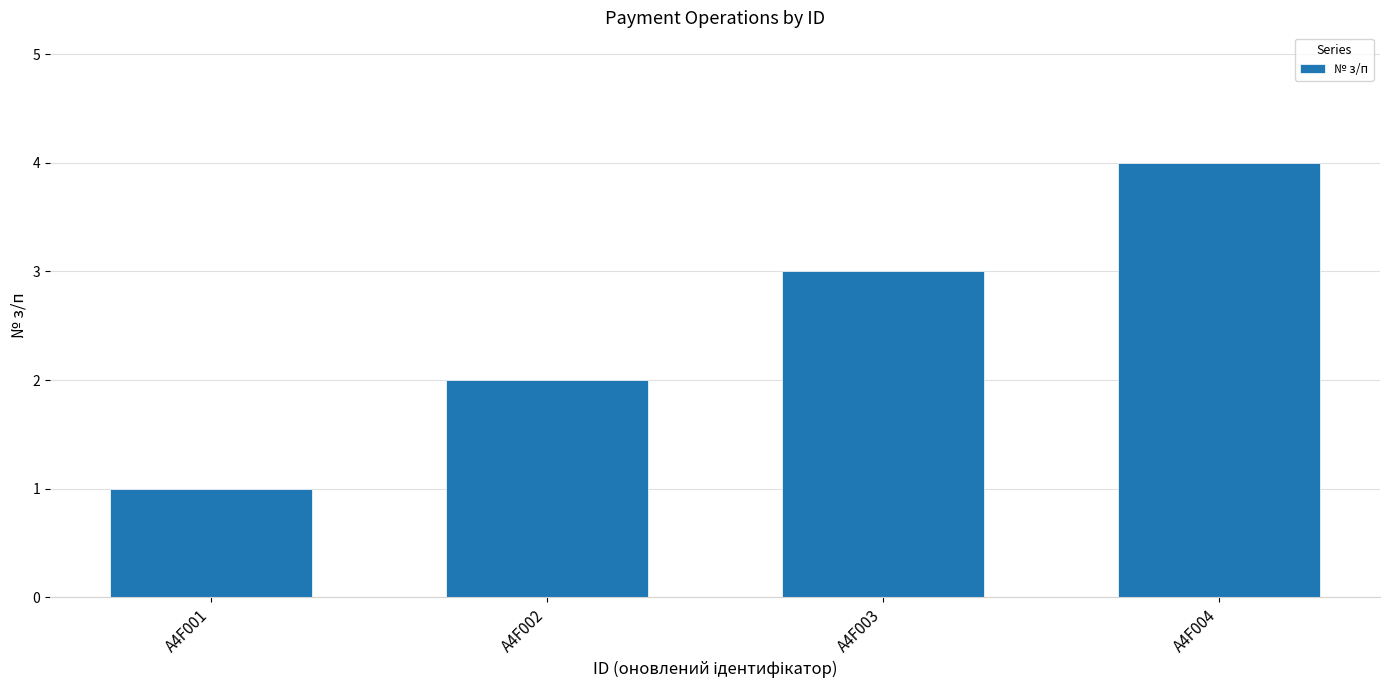

Where is the data nearest to the value 2?

A4F002